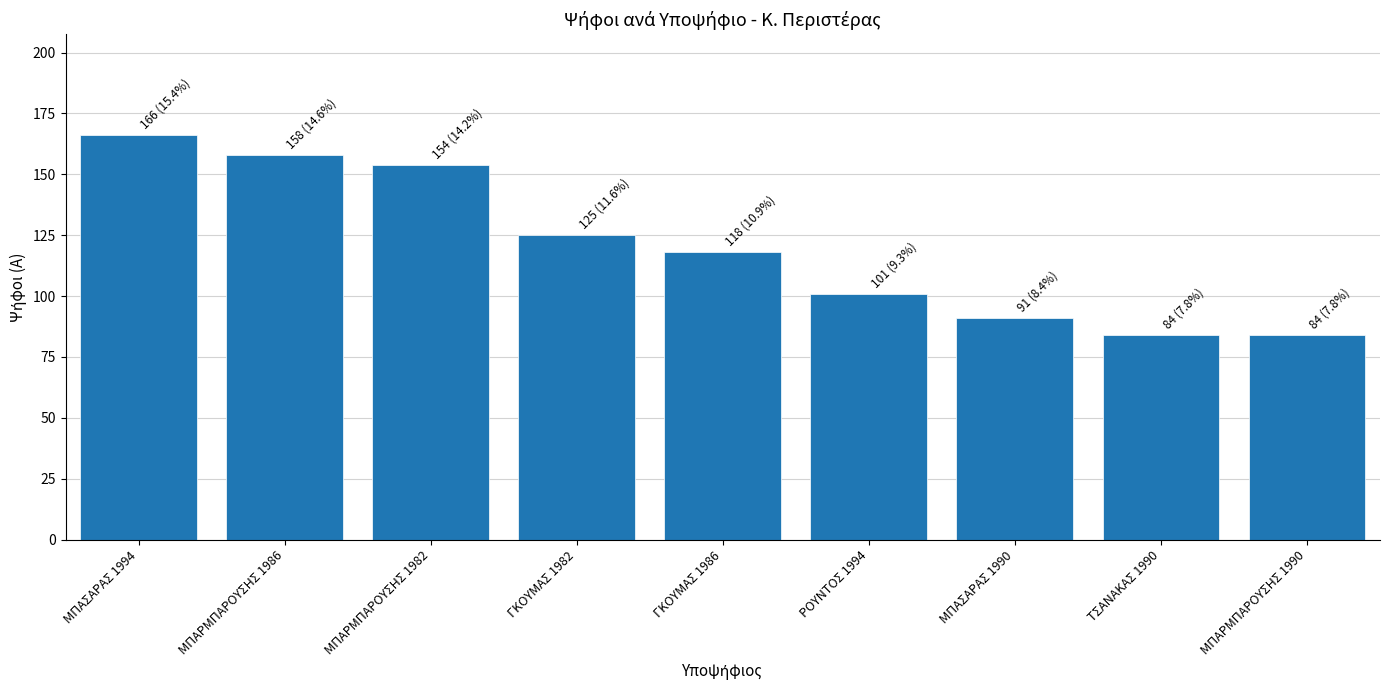

What is the change in value from ΓΚΟΥΜΑΣ 1982 to ΜΠΑΣΑΡΑΣ 1990?

-34